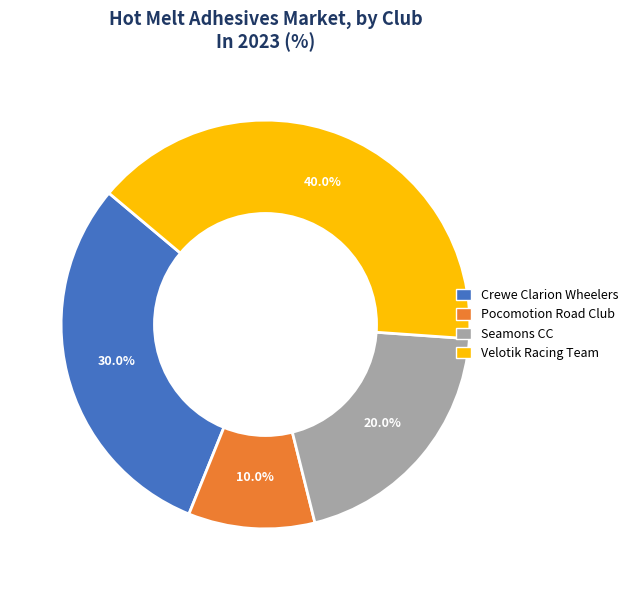

Is there a majority slice in this chart?

No